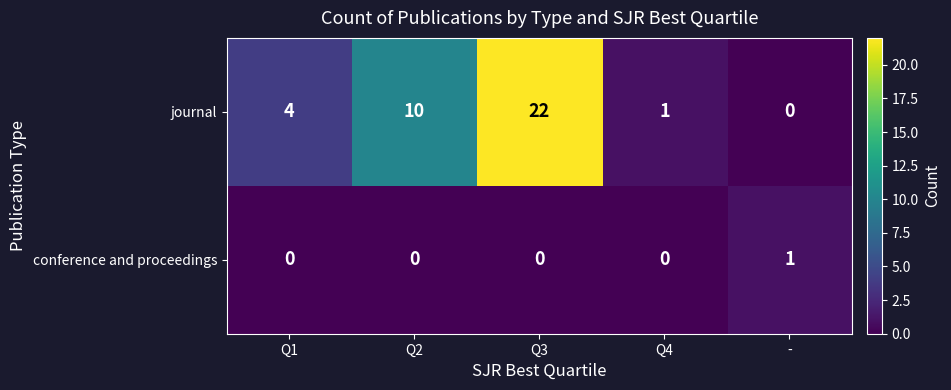

How many conference and proceedings values are between 0 and 1?

5